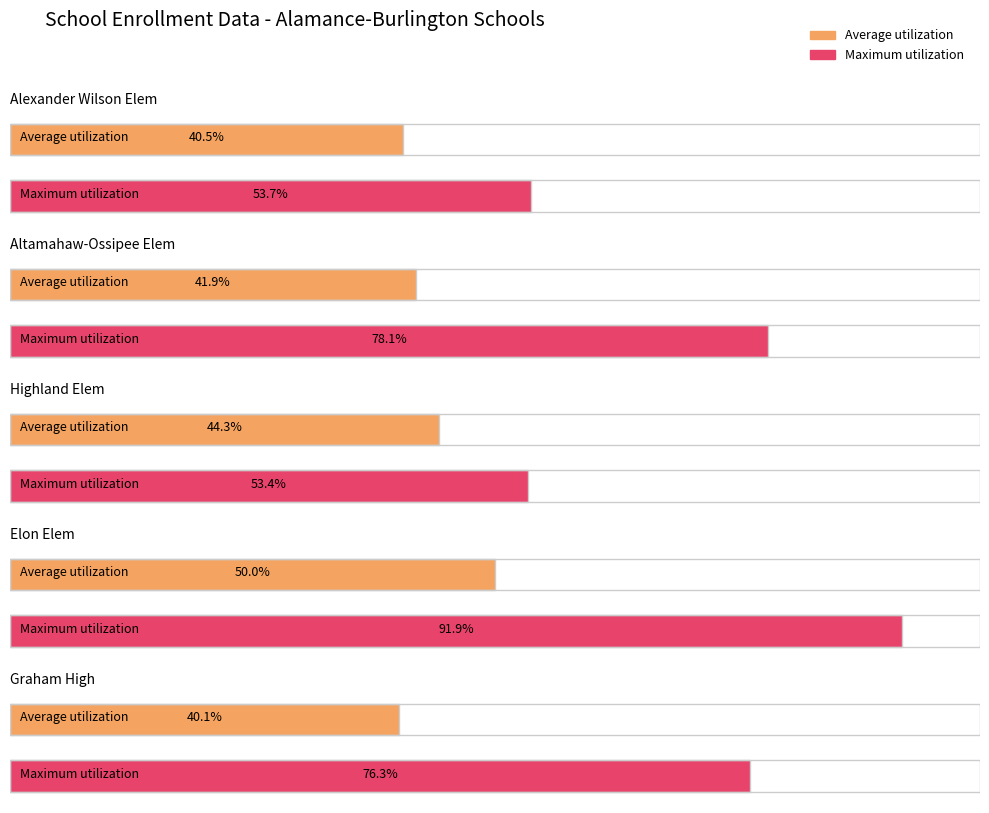

Does the chart contain any negative values?

No